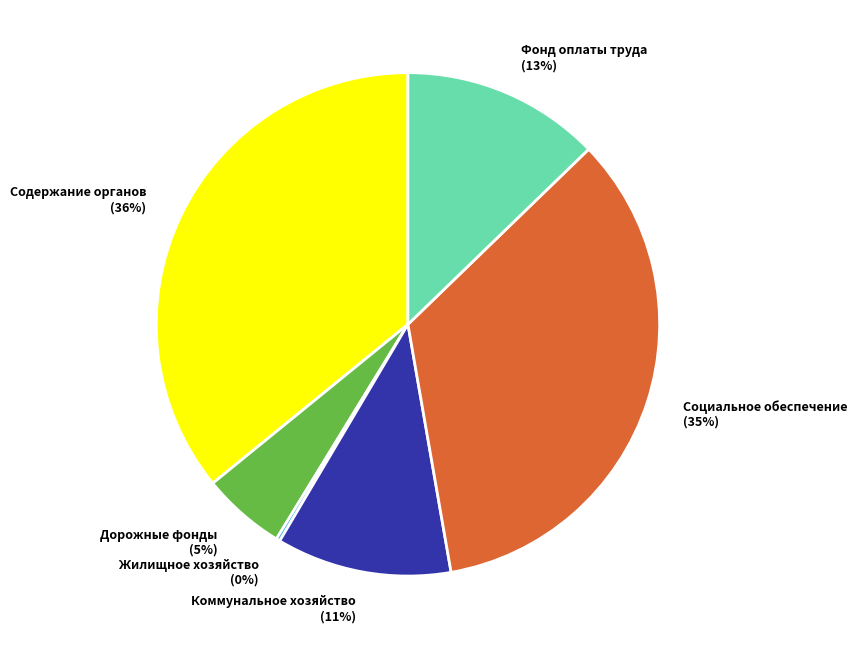

True or false: Дорожные фонды (5%) accounts for 1% of the total.

False